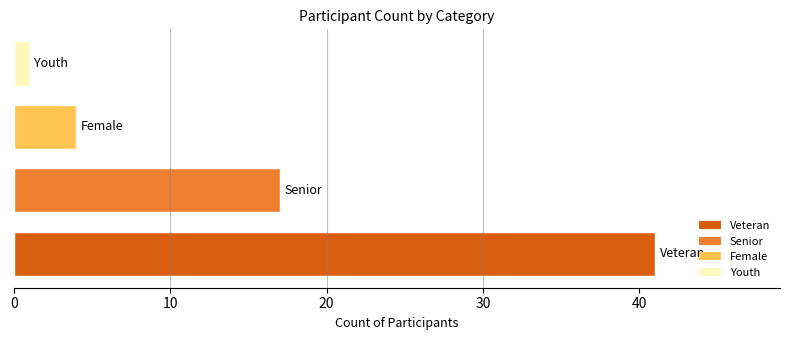

How many data points are above 9?

2